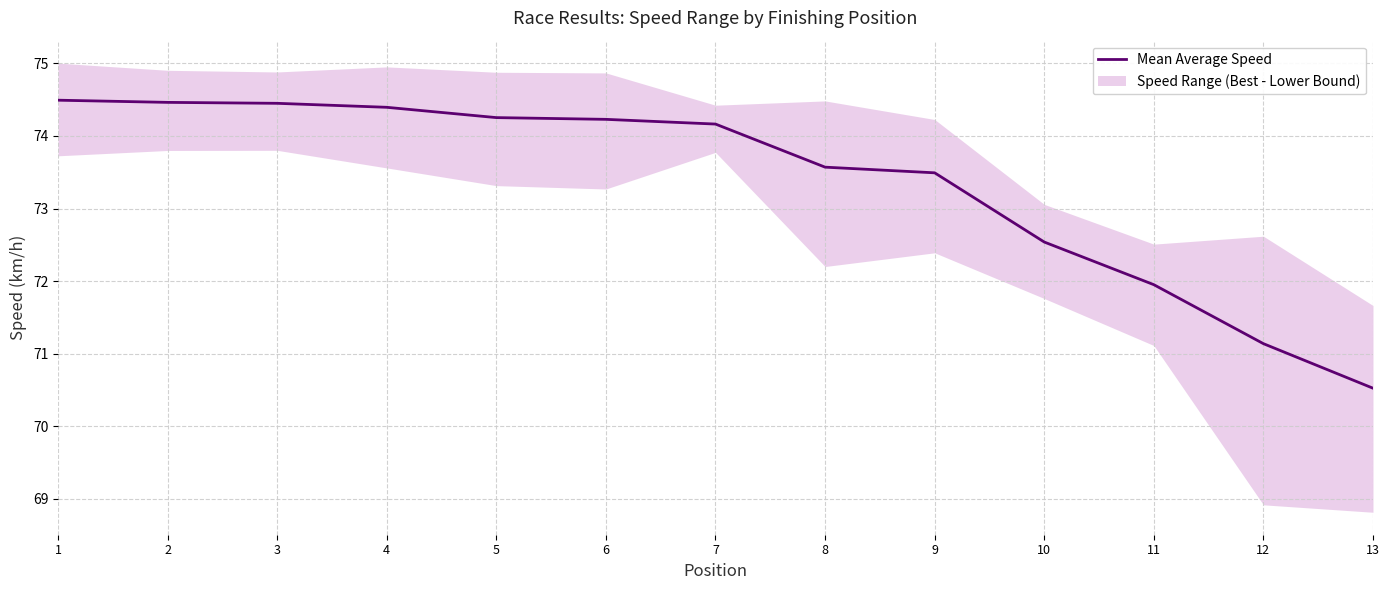

Where is the data nearest to the value 72?

11